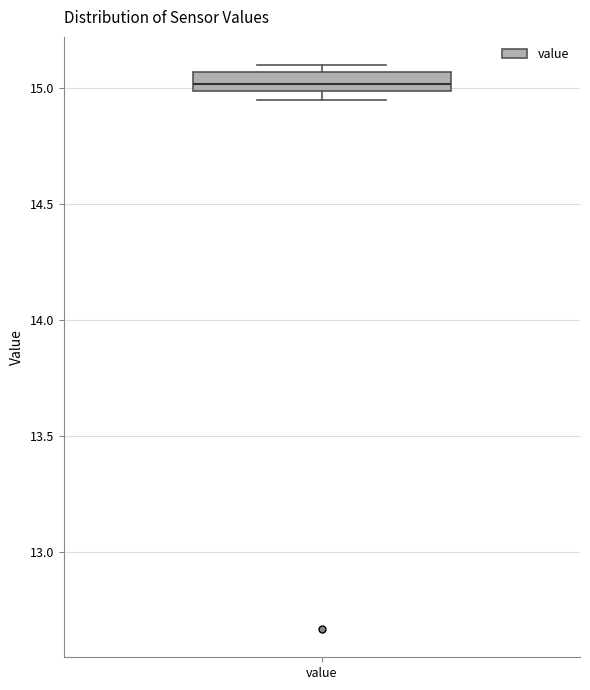

Read this box plot against the y-axis: the position of the median line, the range covered by the box, and the ends of both whiskers. The values are not printed on the chart, so give them approximately, as read against the axis.

median 15.00 (inside the box), box 15.00 to 15.05, whiskers 14.95 to 15.10